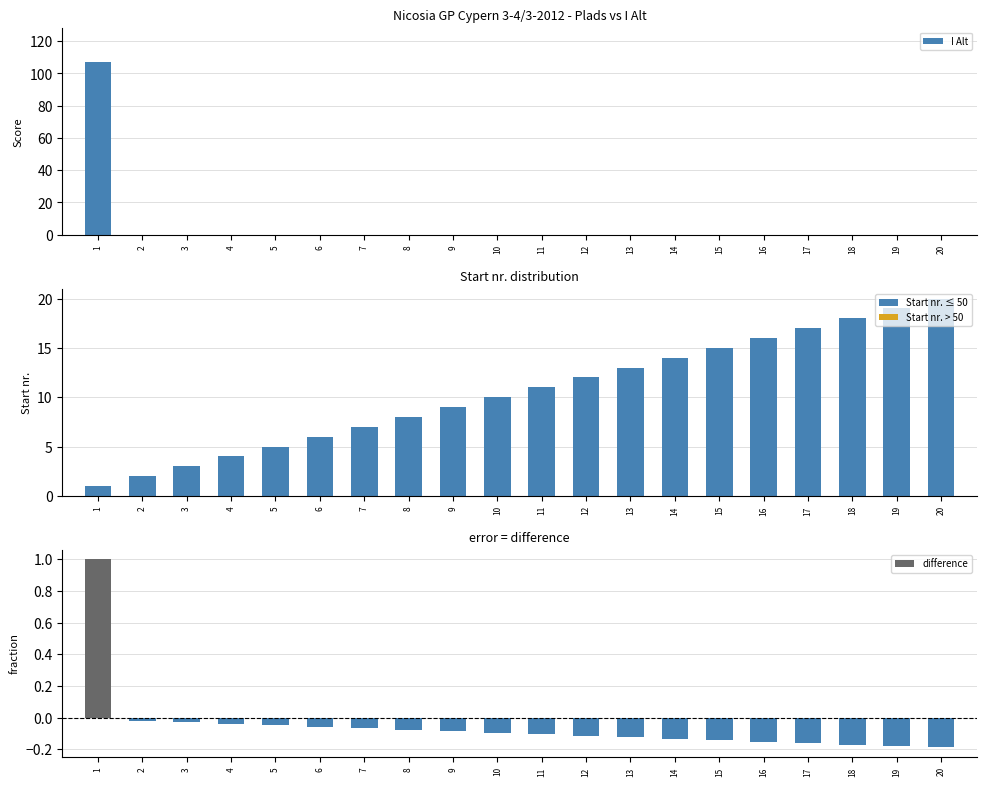

True or false: difference has a value of -0.0 at 8.

False